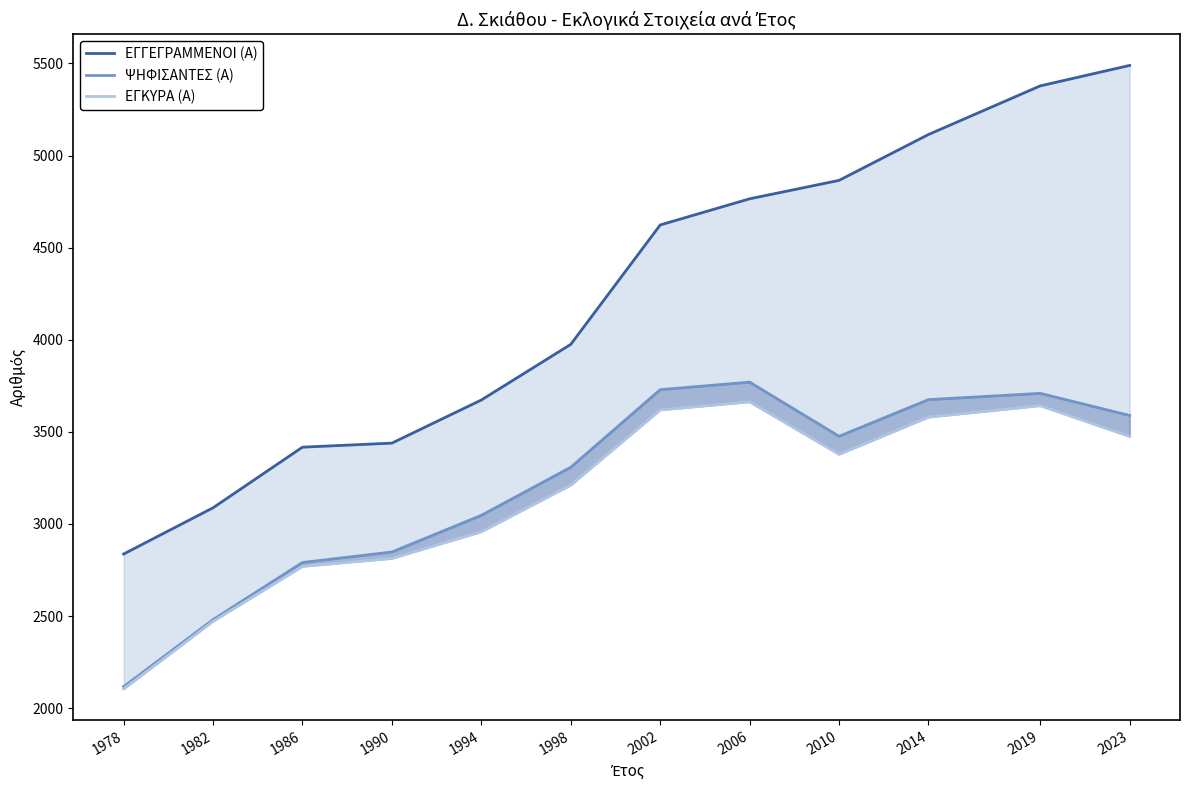

List the labels in order of ΨΗΦΙΣΑΝΤΕΣ (Α) value, largest first.

2006, 2002, 2019, 2014, 2023, 2010, 1998, 1994, 1990, 1986, 1982, 1978